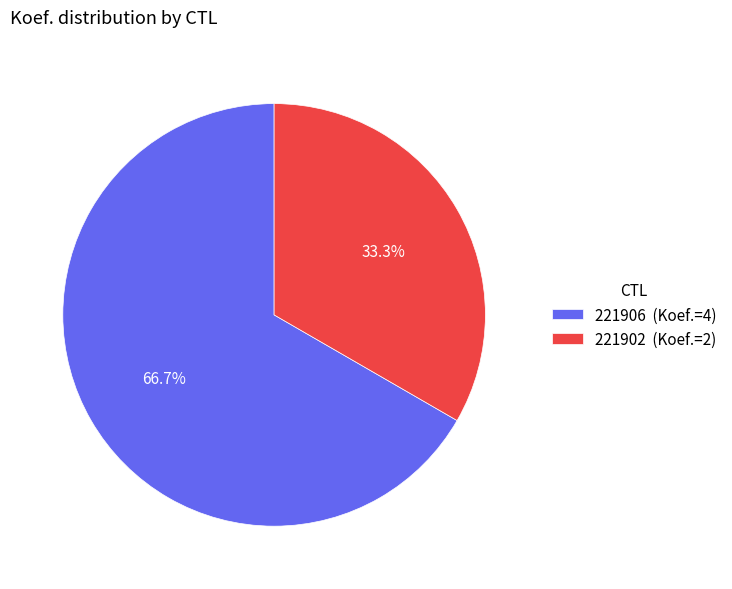

Do 221906 and 221902 together represent more than half of the pie?

Yes